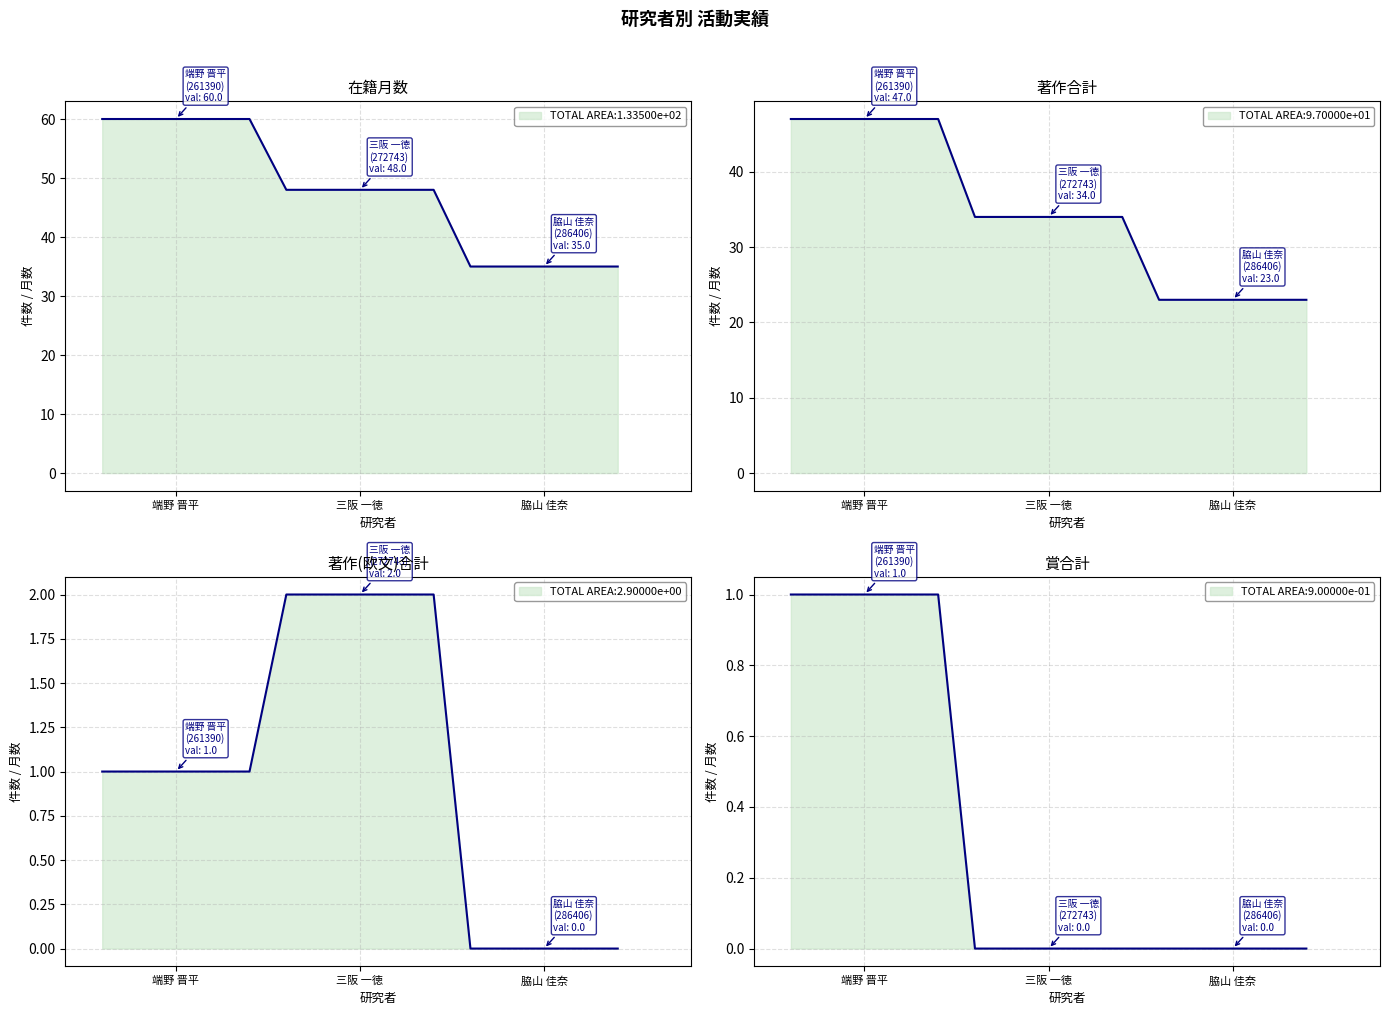

Does the chart have visible grid lines?

Yes